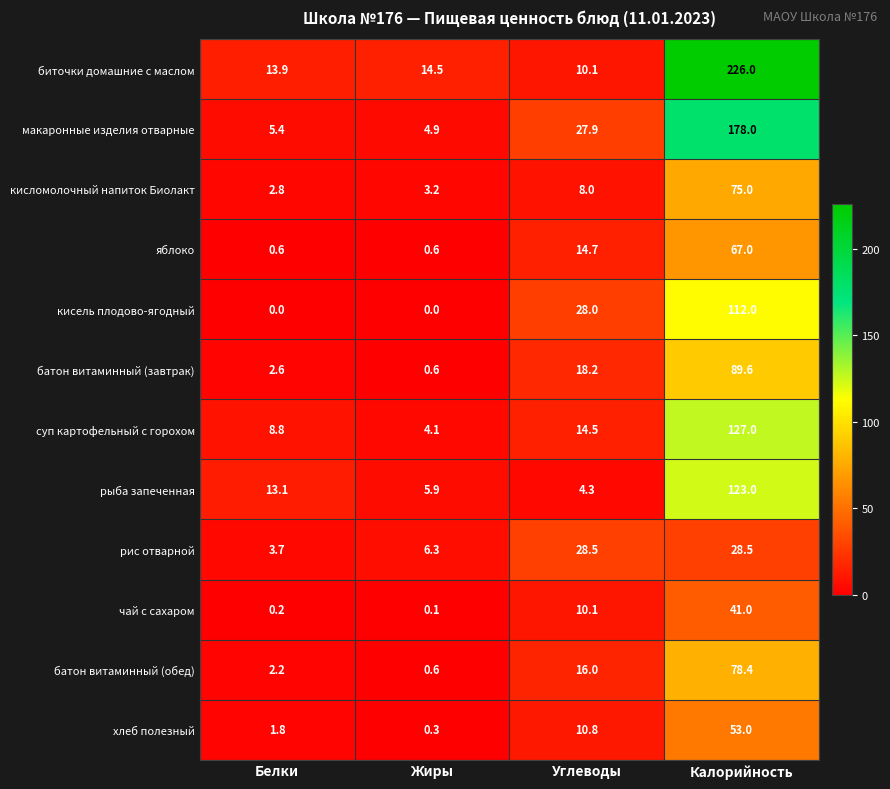

How many distinct data groups are displayed?

12